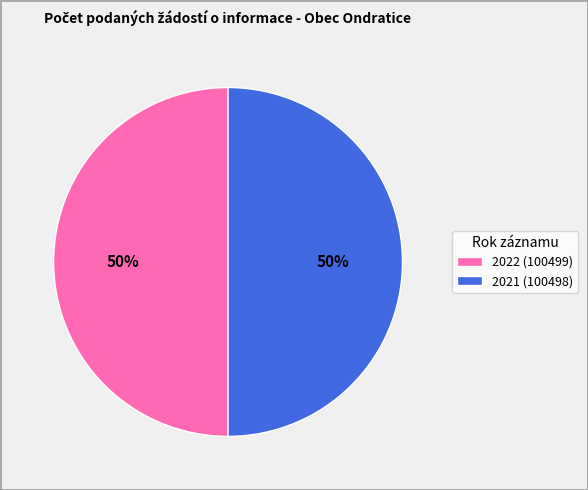

How many slices are in this pie chart?

2